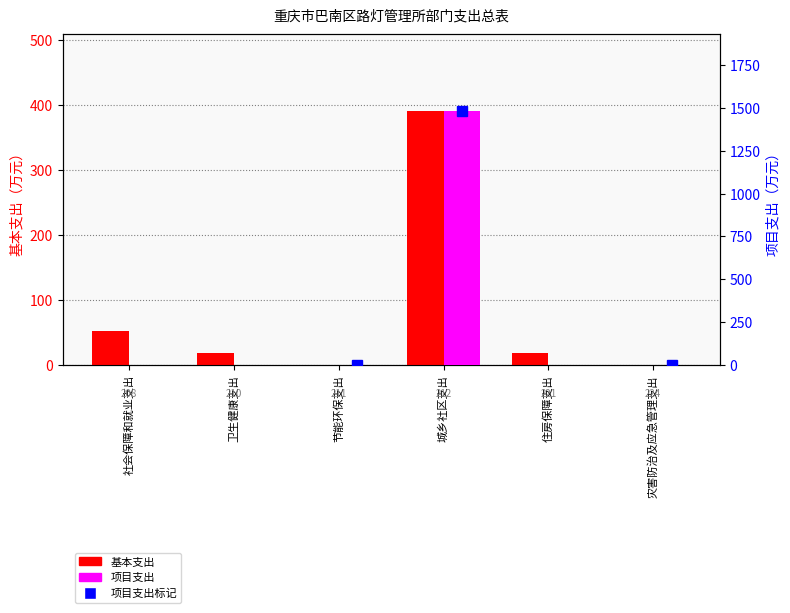

Rank the series at 卫生健康支出 from lowest to highest value.

项目支出, 基本支出